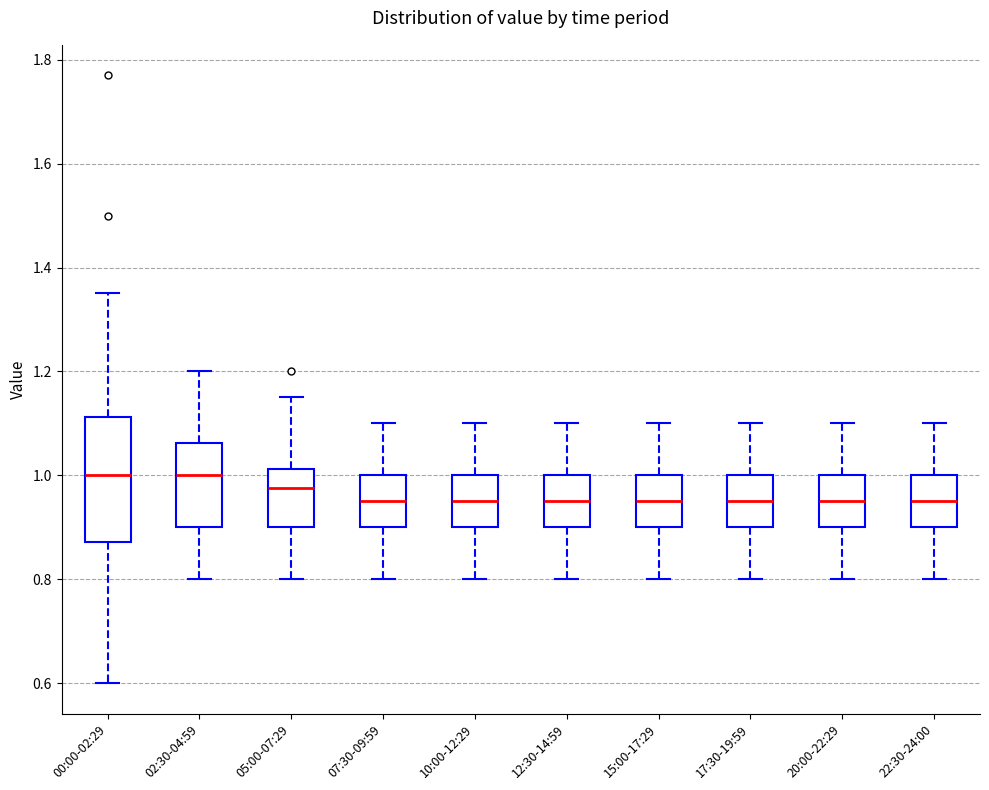

Reading left to right, read every box against the y-axis: the position of its median line, the range the box covers, and the ends of its whiskers. The values are not printed on the chart, so give them approximately, as read against the axis.

00:00-02:29: median 1.00, box 0.88 to 1.12, whiskers 0.60 to 1.36
02:30-04:59: median 1.00, box 0.90 to 1.06, whiskers 0.80 to 1.20
05:00-07:29: median 0.98, box 0.90 to 1.02, whiskers 0.80 to 1.16
07:30-09:59: median 0.96, box 0.90 to 1.00, whiskers 0.80 to 1.10
10:00-12:29: median 0.96, box 0.90 to 1.00, whiskers 0.80 to 1.10
12:30-14:59: median 0.96, box 0.90 to 1.00, whiskers 0.80 to 1.10
15:00-17:29: median 0.96, box 0.90 to 1.00, whiskers 0.80 to 1.10
17:30-19:59: median 0.96, box 0.90 to 1.00, whiskers 0.80 to 1.10
20:00-22:29: median 0.96, box 0.90 to 1.00, whiskers 0.80 to 1.10
22:30-24:00: median 0.96, box 0.90 to 1.00, whiskers 0.80 to 1.10